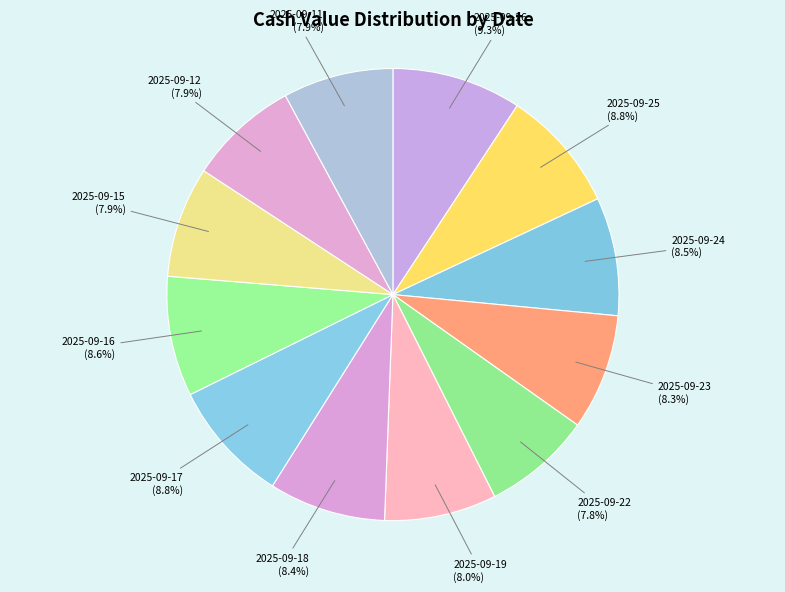

Which slice is the largest?

2025-09-26